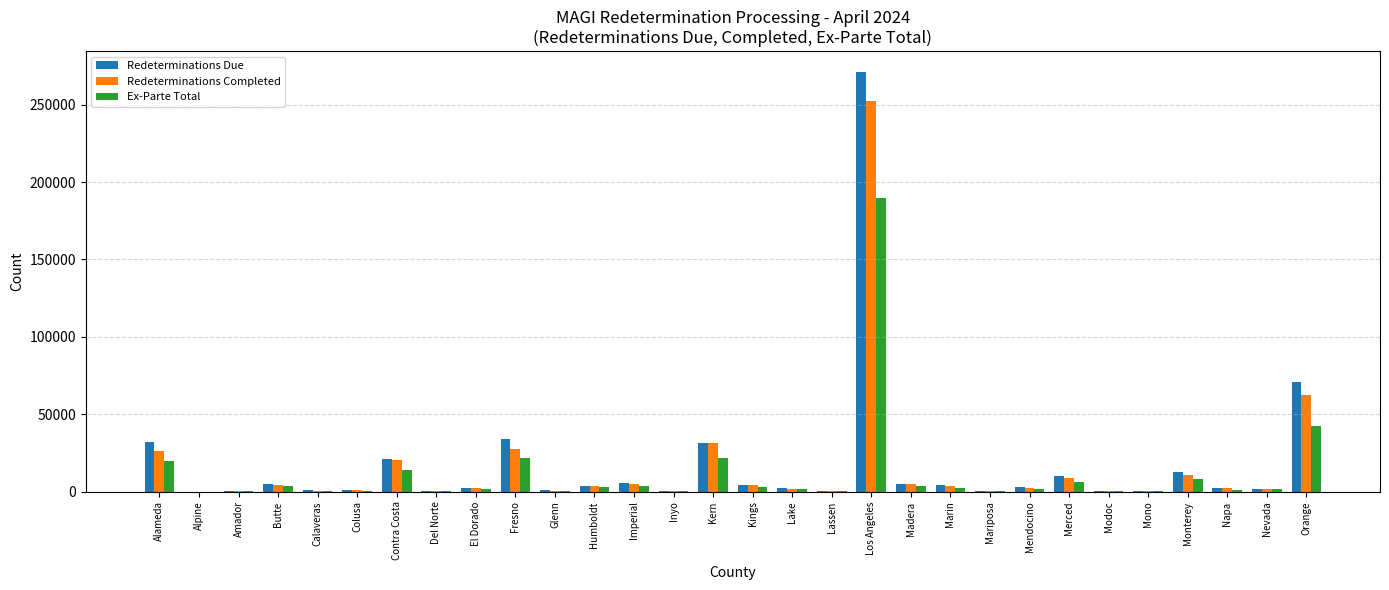

Which category has the highest value in the Ex-Parte Total series?

Los Angeles